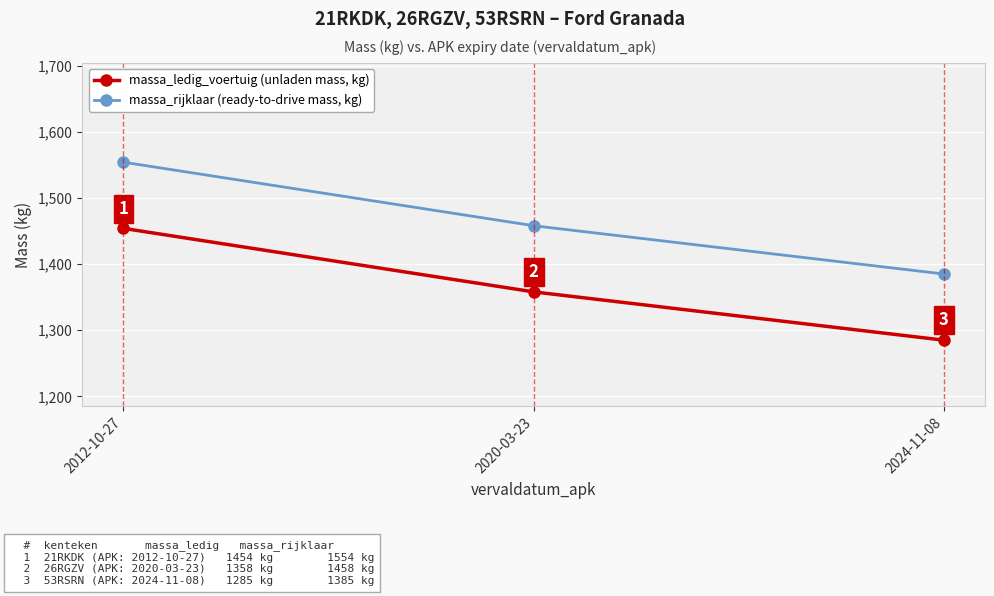

What is the sum of all massa_ledig_voertuig (unladen mass, kg) values?

4097